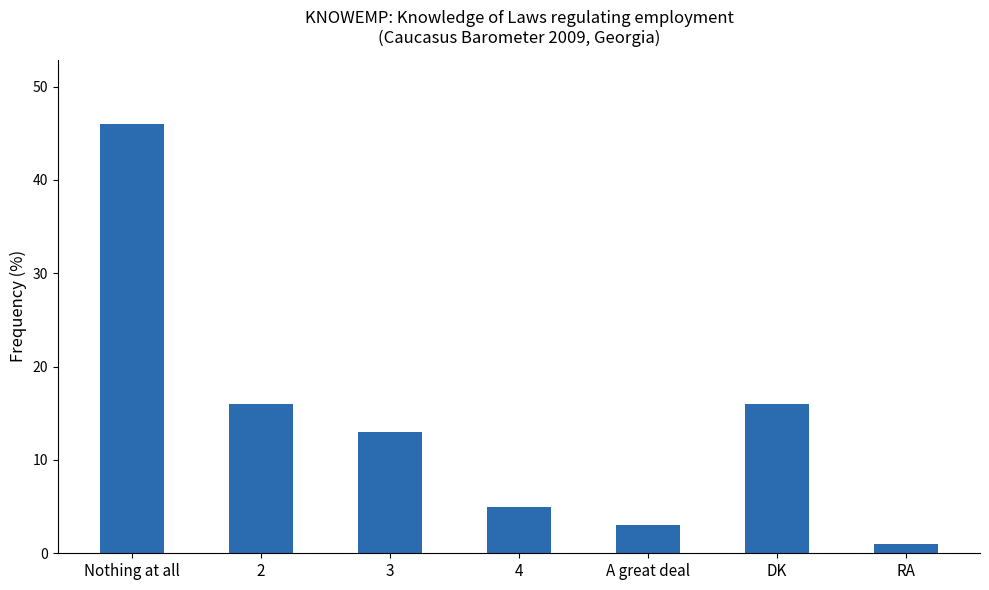

What is the sum of all values?

100